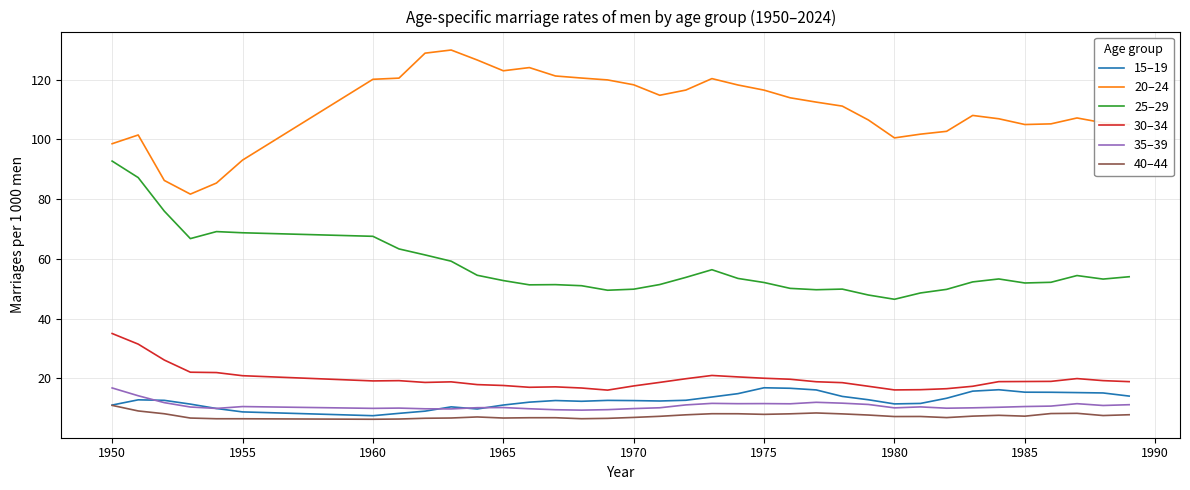

What is the greatest value displayed?

130.0